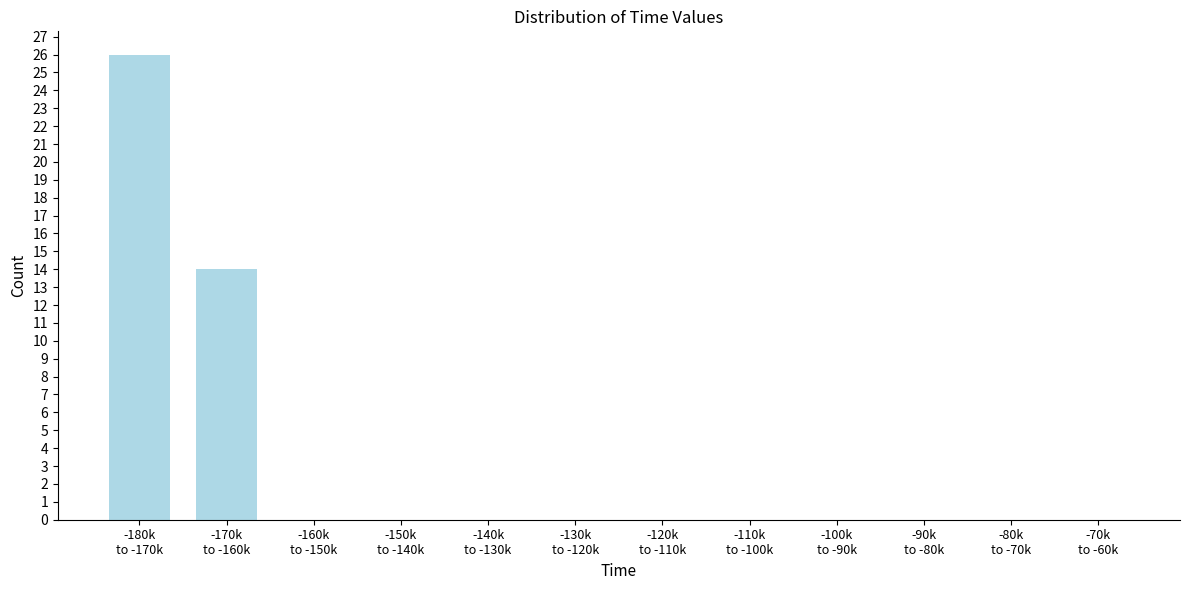

What is the greatest value displayed?

26